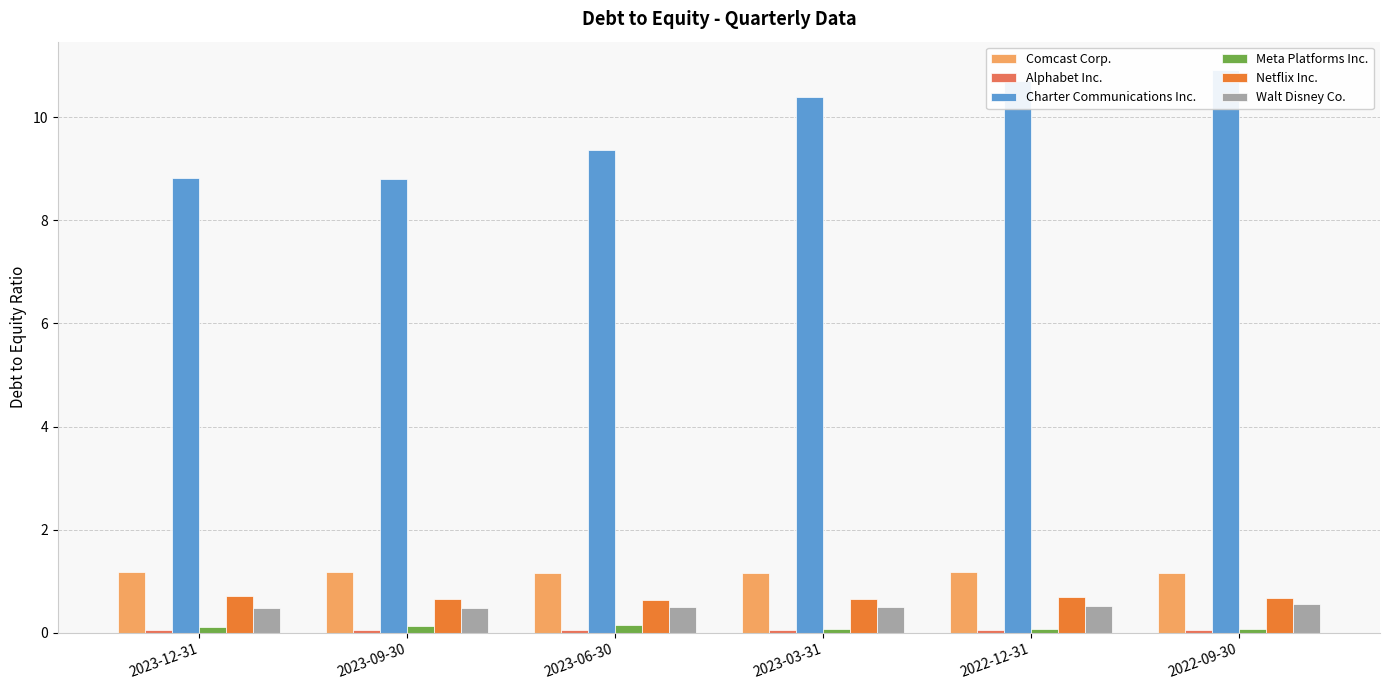

How many distinct data groups are displayed?

6